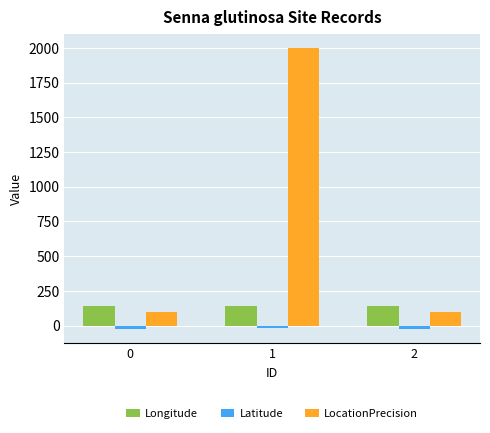

Which series has the largest total across all categories?

LocationPrecision